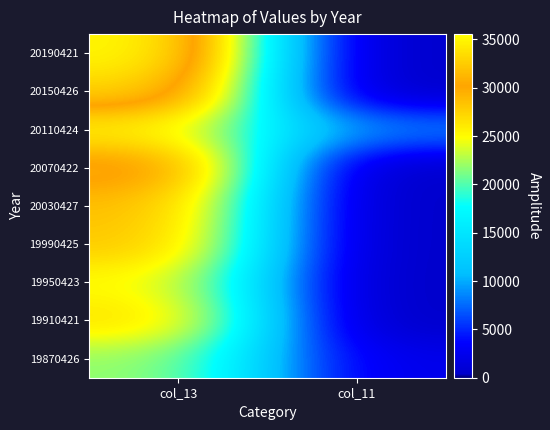

Which has a higher value, col_13 or col_11?

col_13